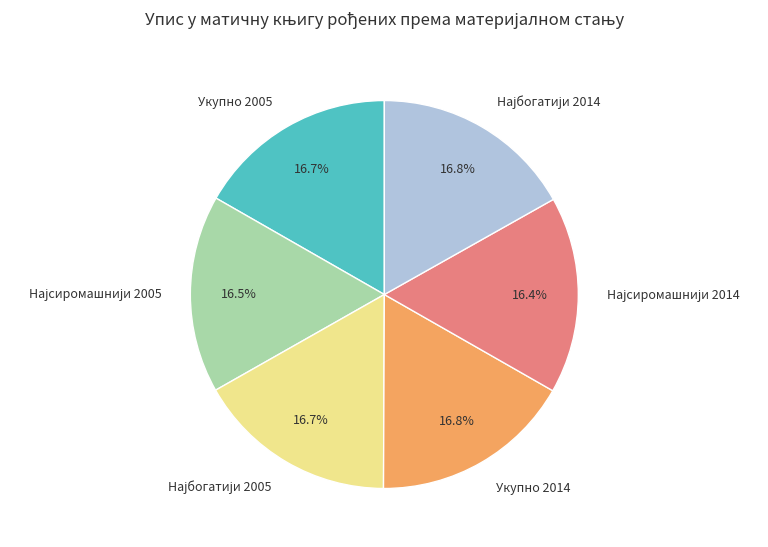

What portion of the pie excludes Укупно 2014?

83.2%